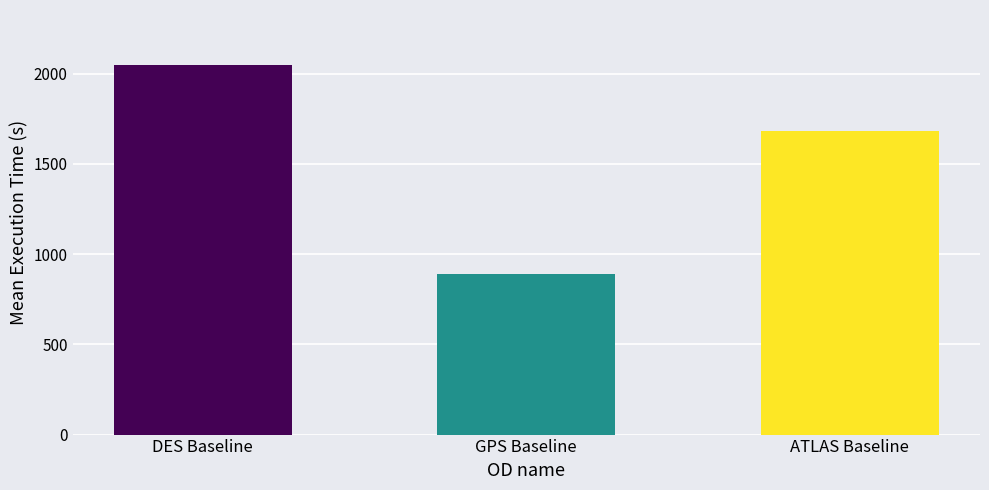

How many data points are less than 1684?

1